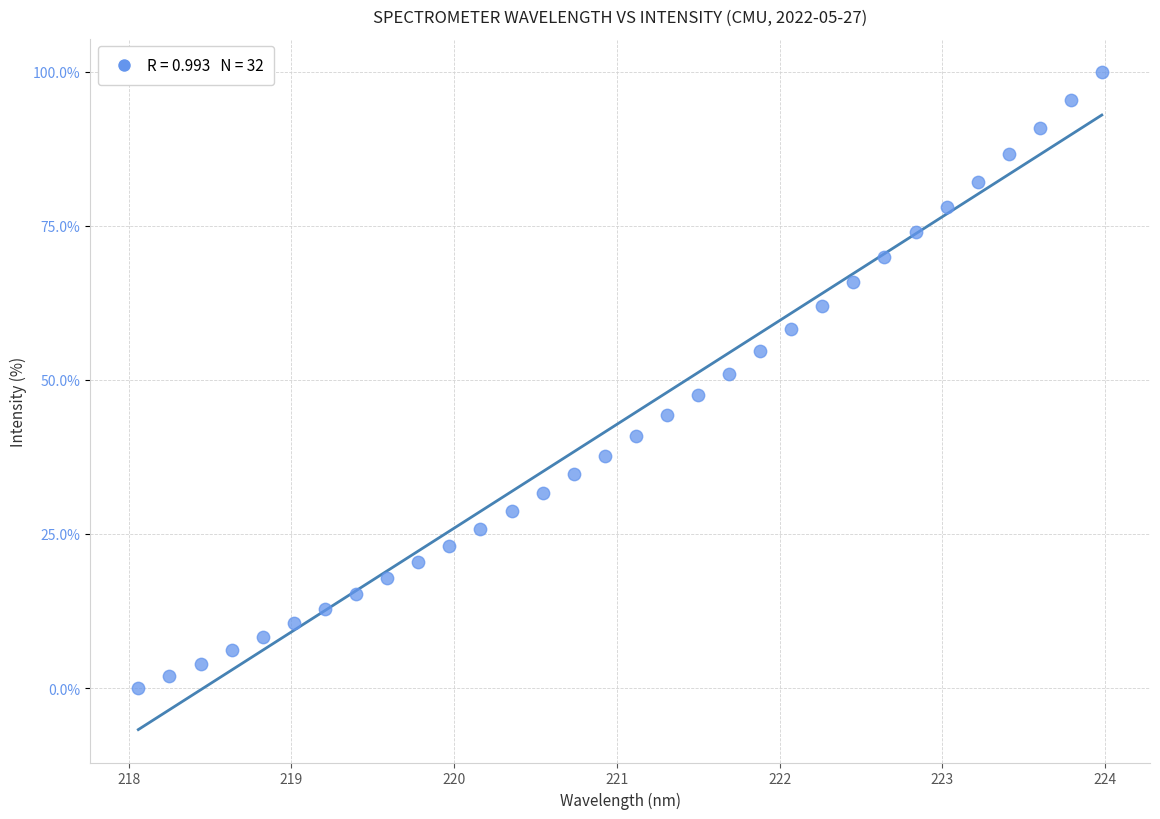

What is the range of Y values (max minus min)?

100.0